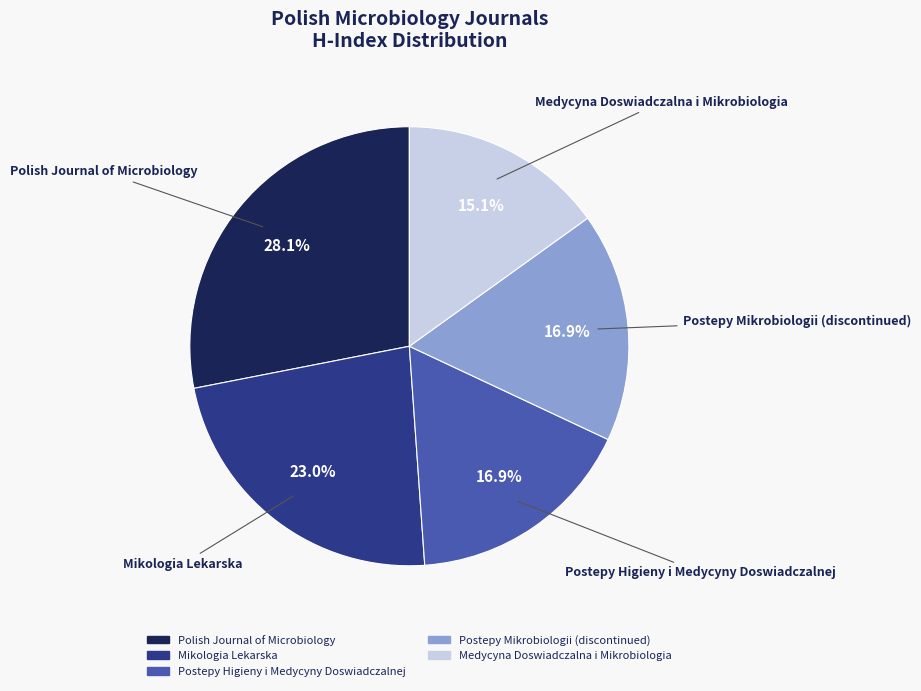

True or false: Polish Journal of Microbiology accounts for 35% of the total.

False